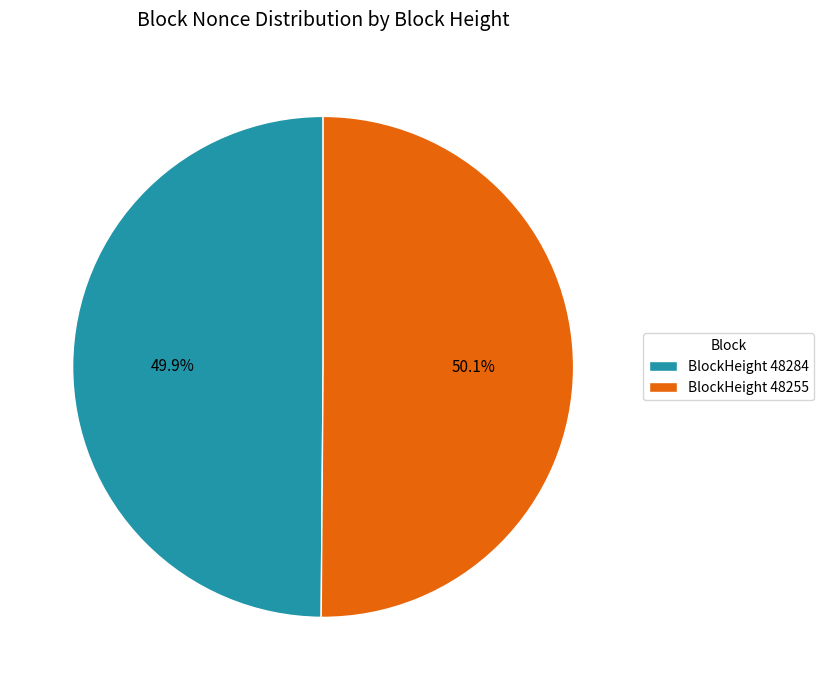

Is the sum of BlockHeight 48284 and BlockHeight 48255 greater than half?

Yes